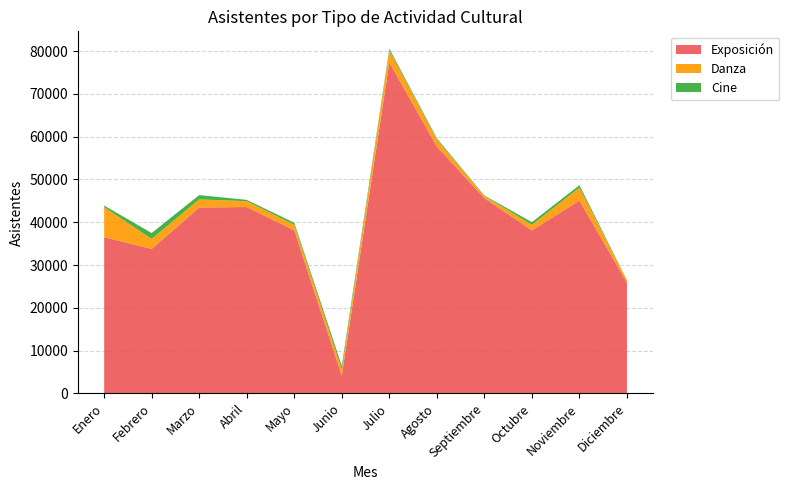

Reading right to left, extract all data points from this chart.

Exposición: Diciembre=25878	Noviembre=45070	Octubre=38121	Septiembre=45636	Agosto=57715	Julio=77335	Junio=4153	Mayo=38126	Abril=43564	Marzo=43461	Febrero=33782	Enero=36521
Danza: Diciembre=571	Noviembre=3026	Octubre=1272	Septiembre=492	Agosto=1629	Julio=2855	Junio=1475	Mayo=1294	Abril=1360	Marzo=1880	Febrero=2328	Enero=7003
Cine: Diciembre=30	Noviembre=570	Octubre=632	Septiembre=131	Agosto=281	Julio=398	Junio=838	Mayo=475	Abril=309	Marzo=1014	Febrero=1380	Enero=381